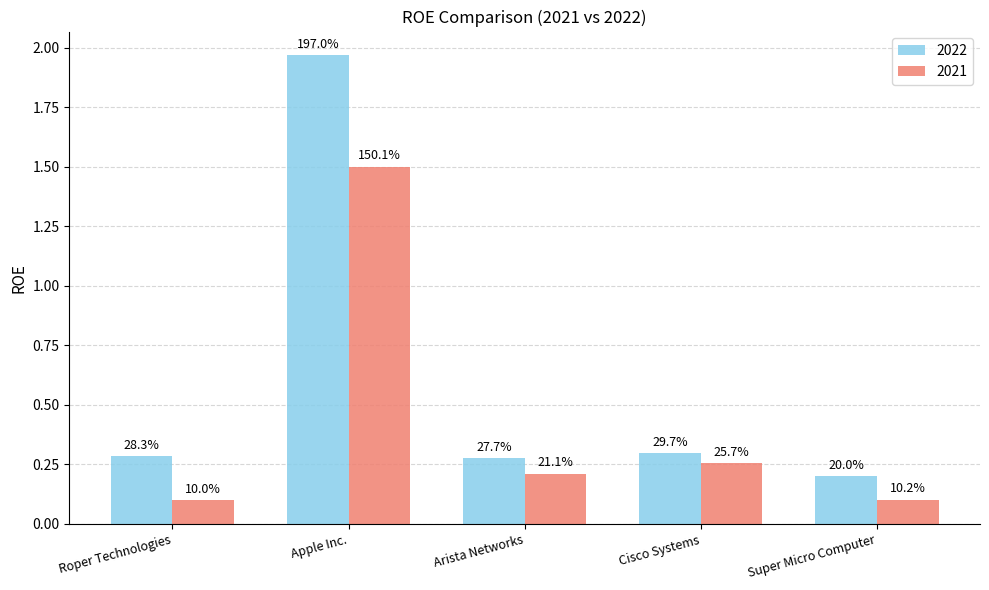

What is the greatest value displayed?

2.0